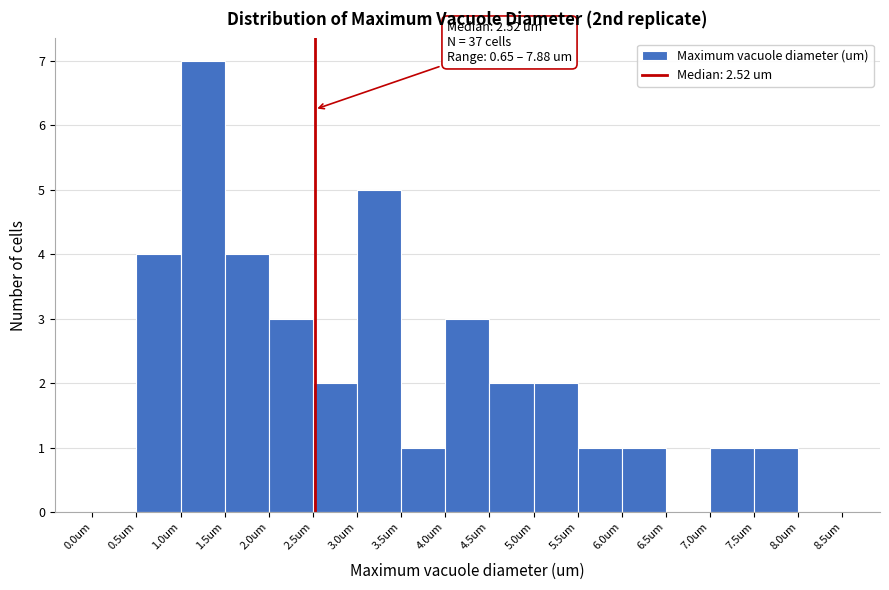

Over which range of the x-axis is the bar tallest?

1.0 to 1.5